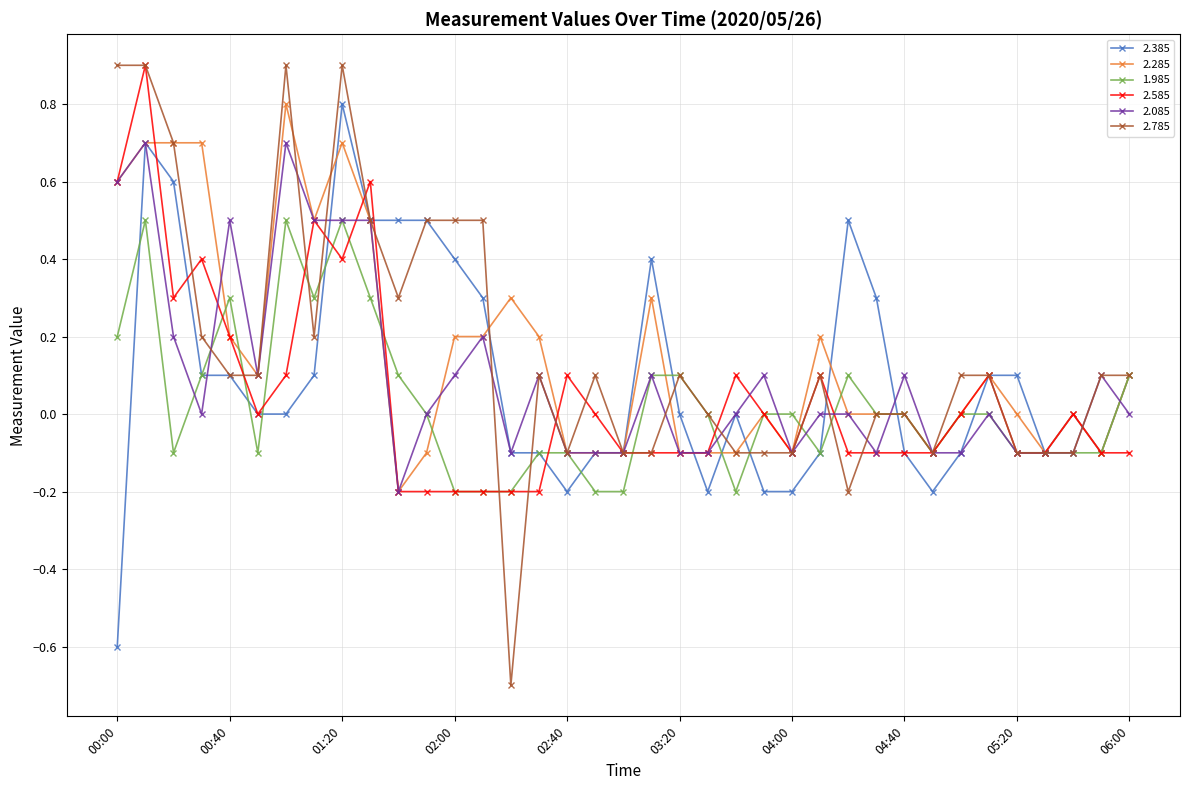

What is the value of the 2.785 point at the 2nd from the left?

0.9